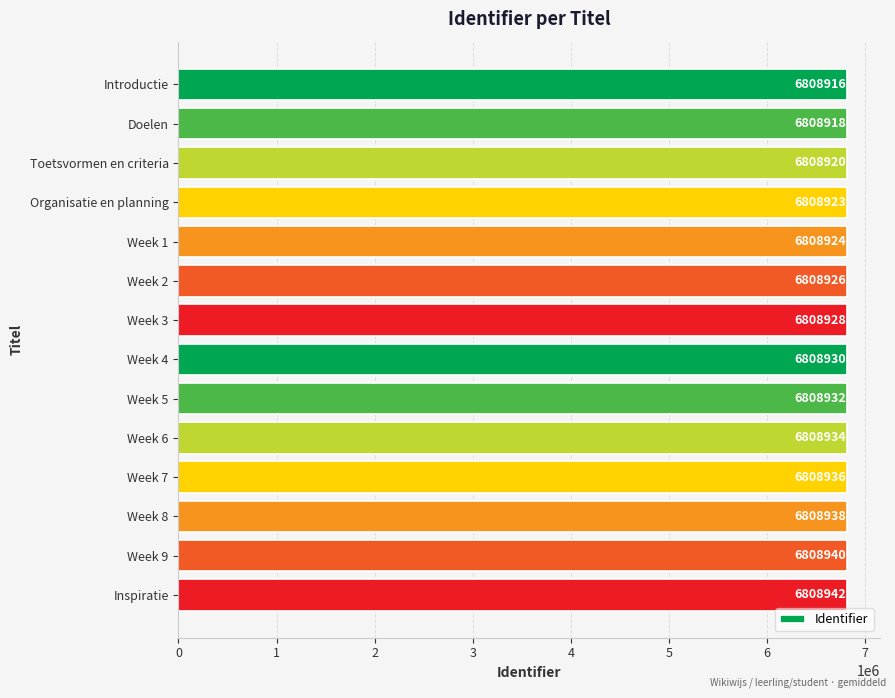

List the labels in order of value, smallest first.

Introductie, Doelen, Toetsvormen en criteria, Organisatie en planning, Week 1, Week 2, Week 3, Week 4, Week 5, Week 6, Week 7, Week 8, Week 9, Inspiratie